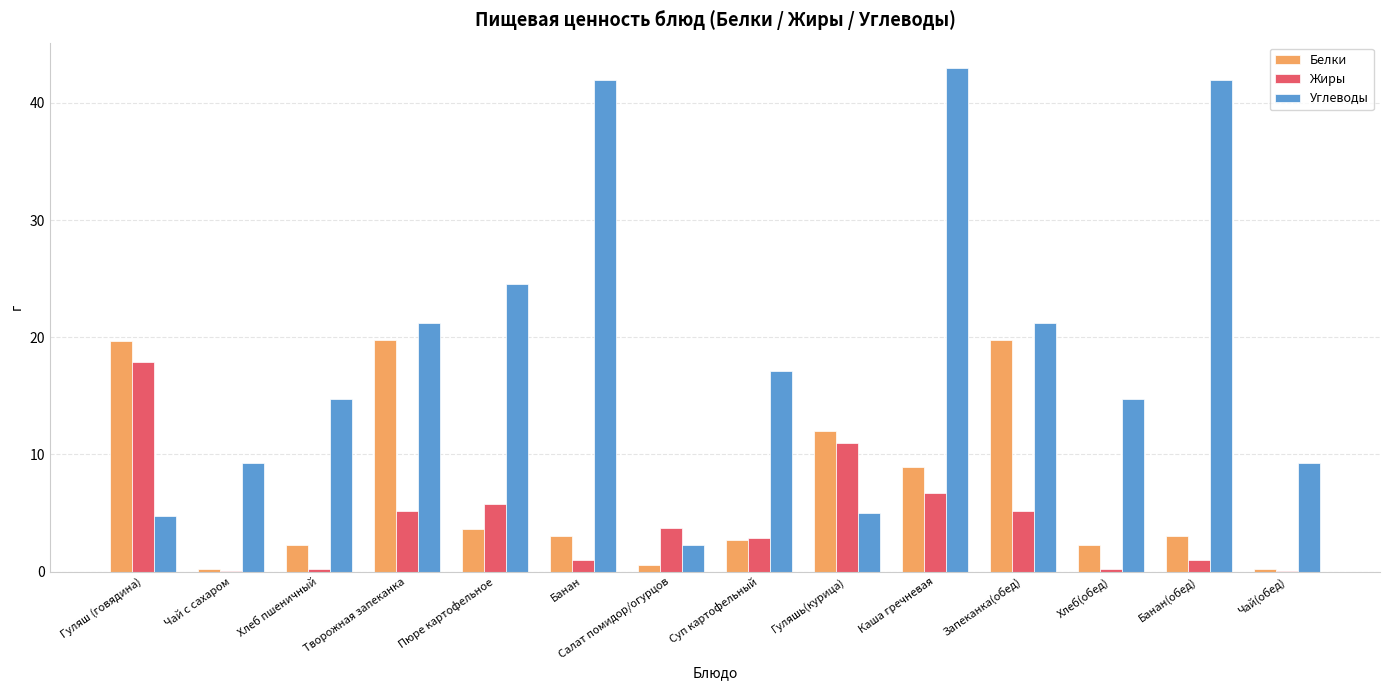

At which label is Жиры closest to 8?

Каша гречневая